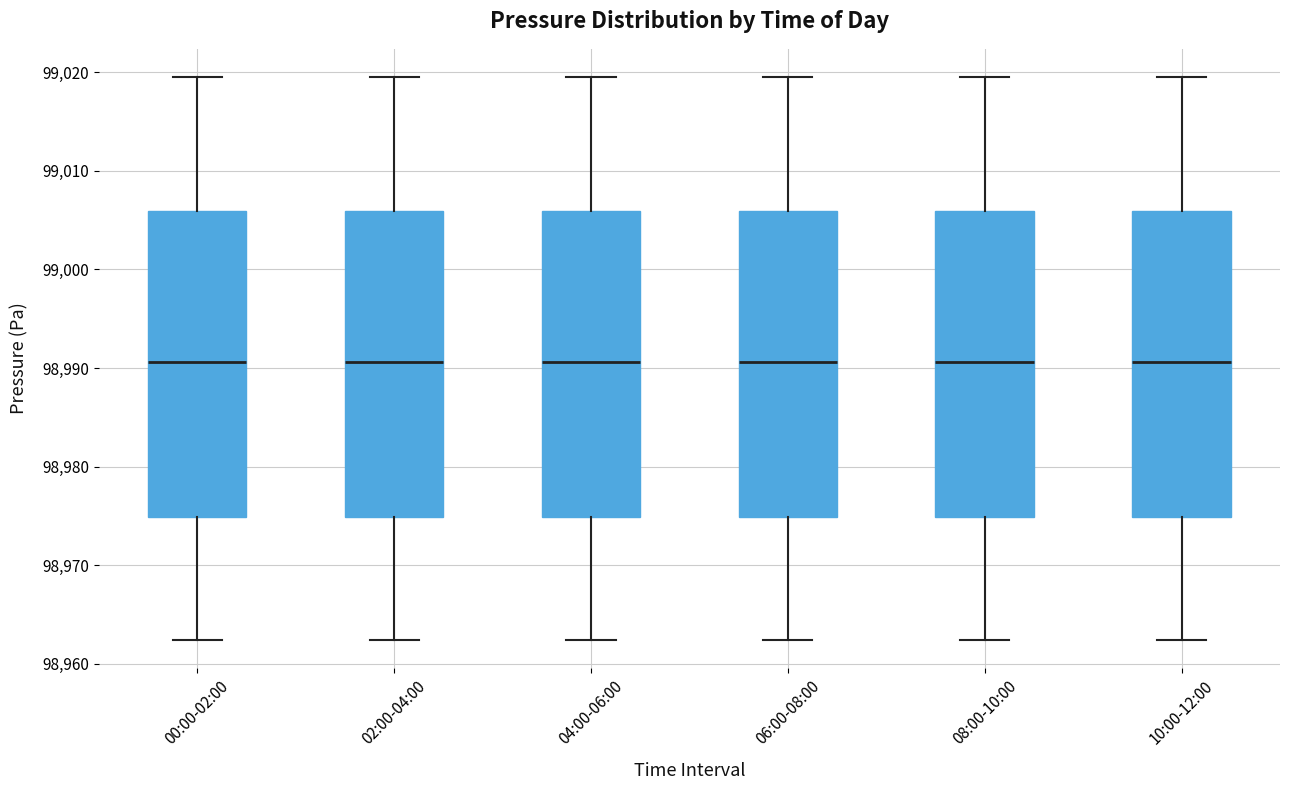

Where does the lower whisker of the box for 02:00-04:00 end on the y-axis? The values are not printed on the chart, so give them approximately, as read against the axis.

98962